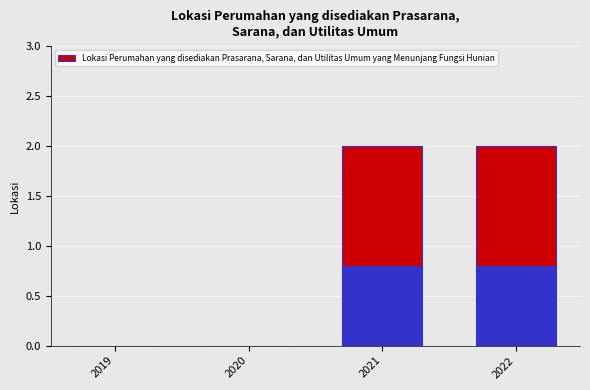

Which has a higher value, 2022 or 2019?

2022